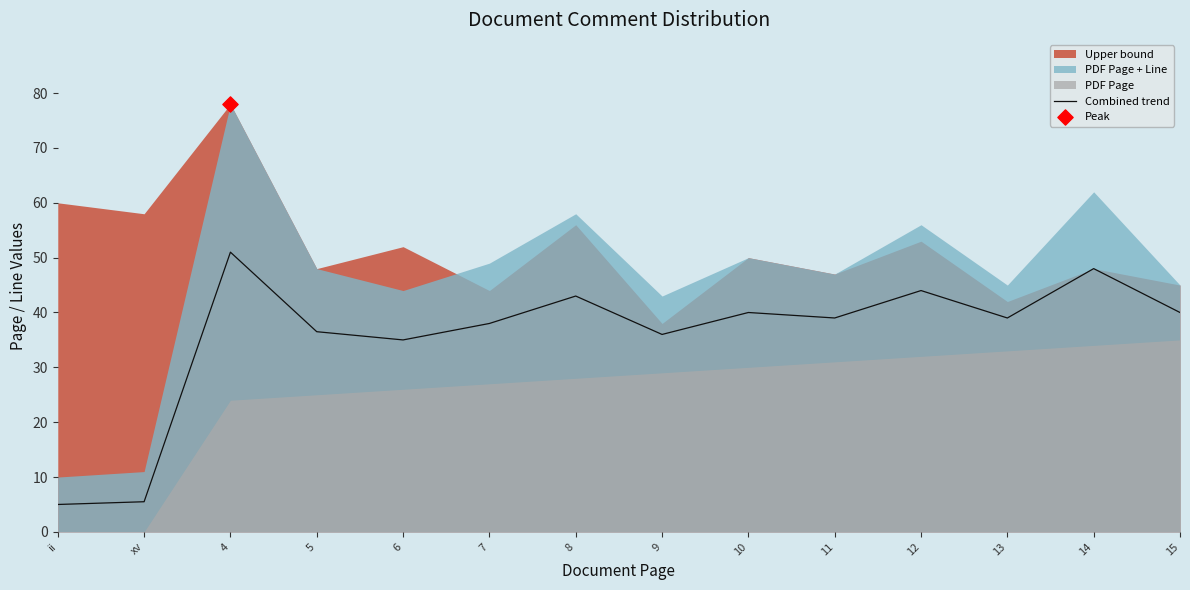

What is the change in value from 4 to 11?

-12.0